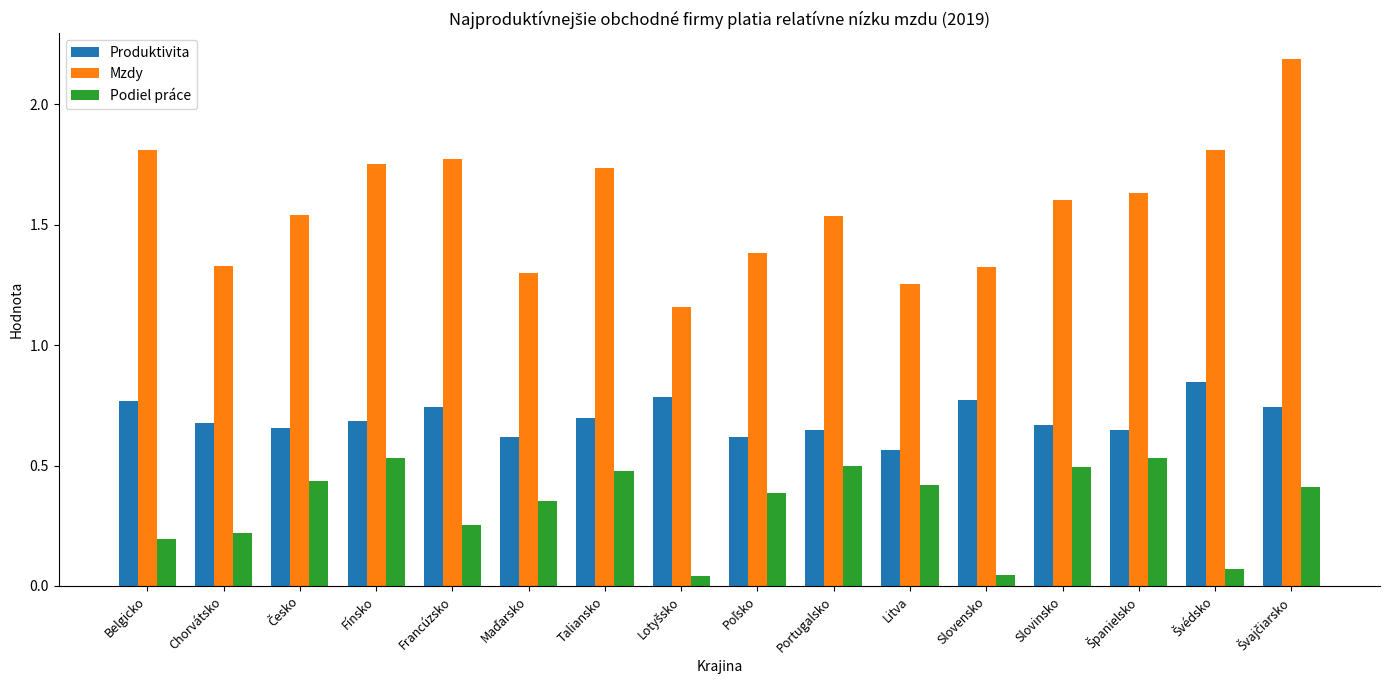

True or false: Produktivita has a value of 0.7 at Chorvátsko.

True